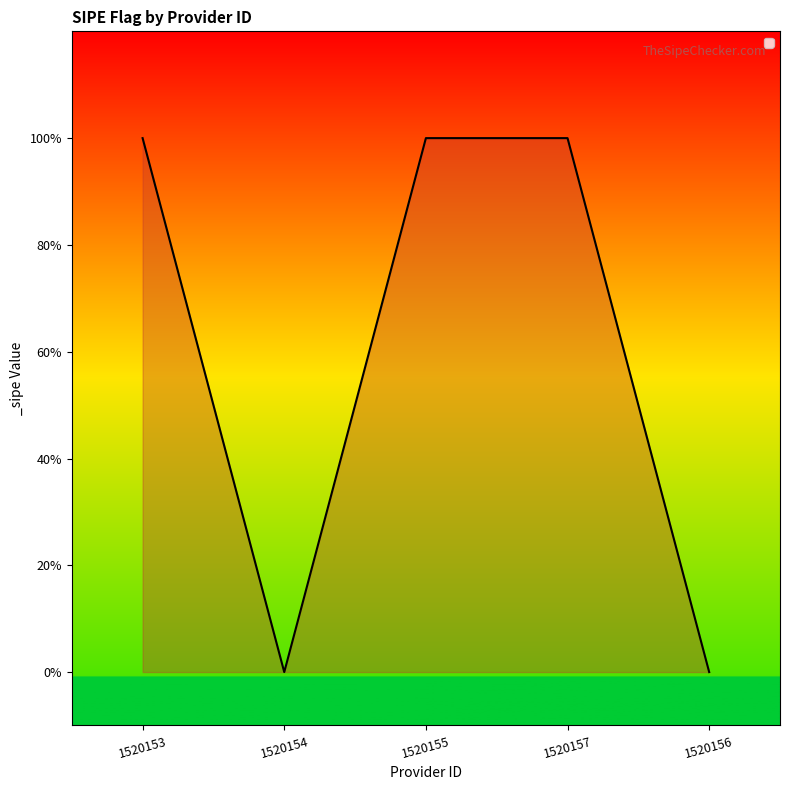

Does the chart display data point markers on the line(s)?

No